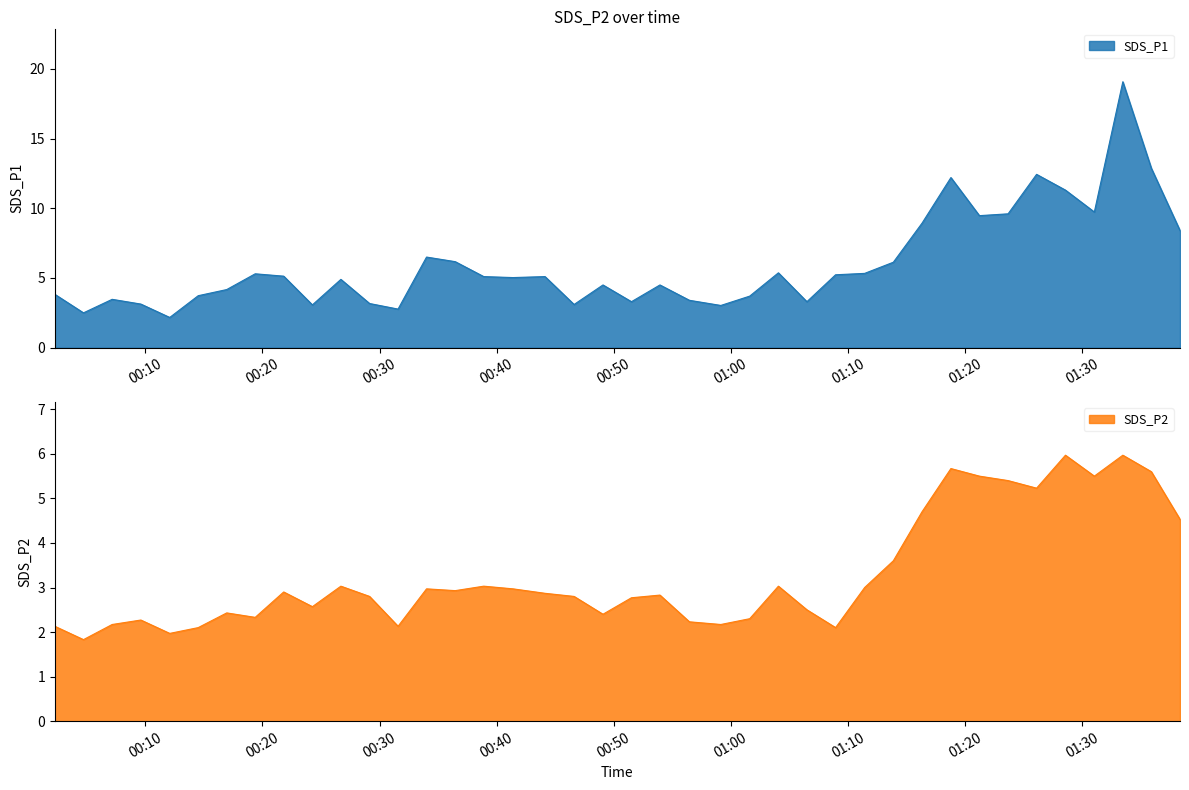

What is the spread (max minus min) of values at 2022/04/29 01:31:03?

4.2